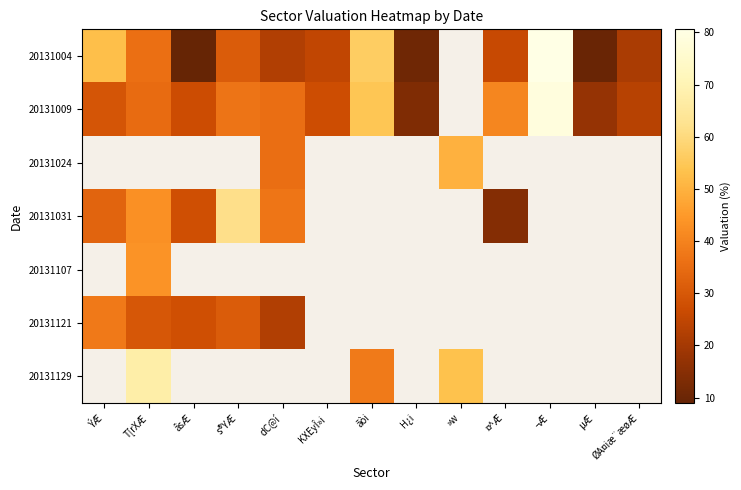

How many series are shown in this chart?

7